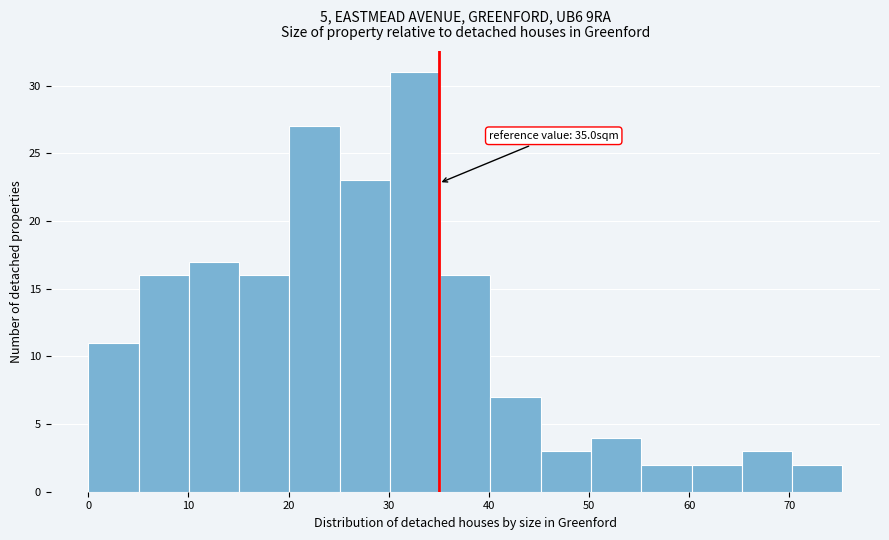

Which range on the x-axis has the tallest bar?

30 to 35